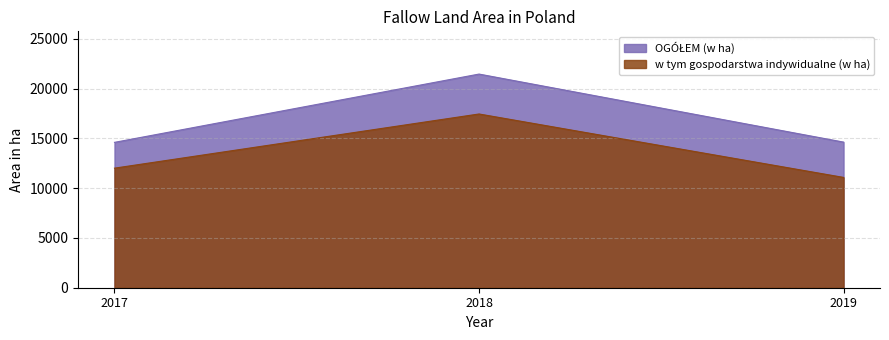

How many data points in OGÓŁEM (w ha) are above 14622?

1